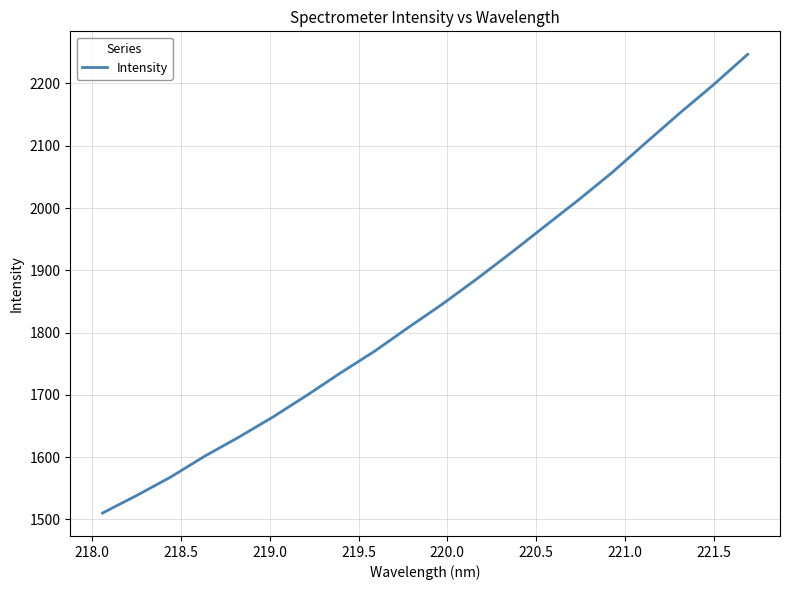

What is the minimum value shown in the chart?

1510.1